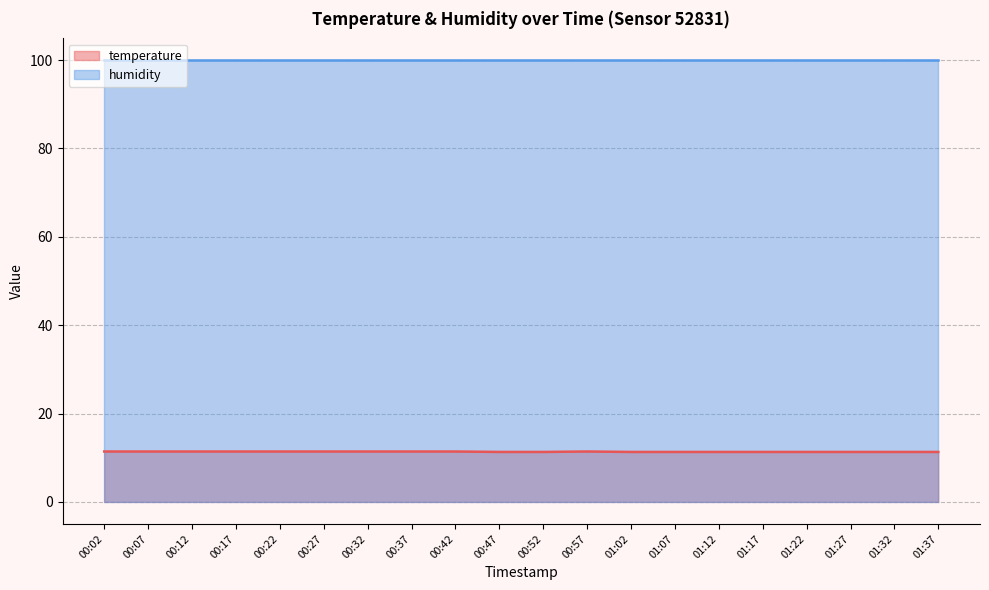

At which category does the chart reach its minimum across all series?

00:47